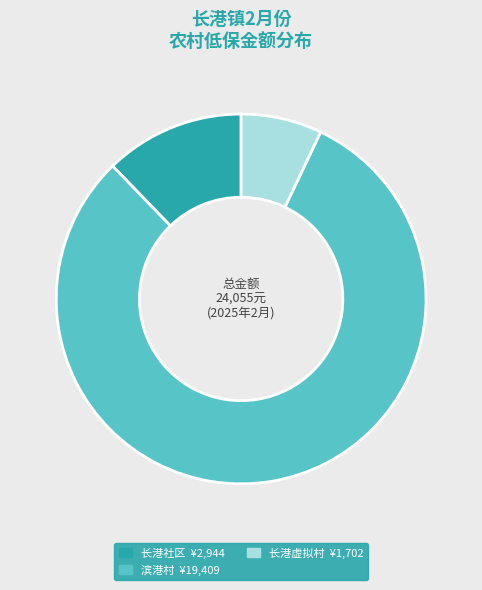

Is there a majority slice in this chart?

Yes